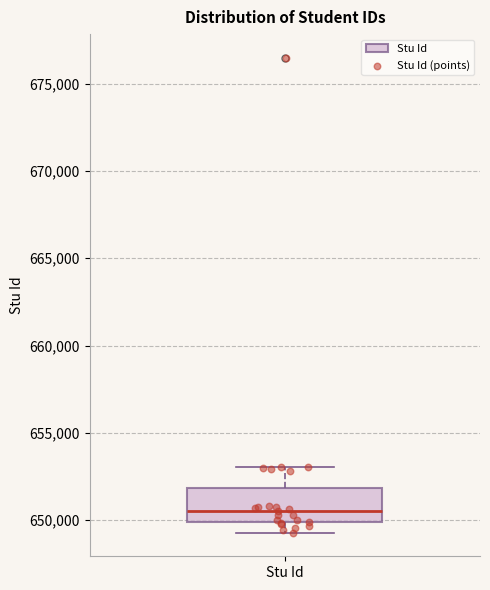

Read this box plot against the y-axis: the position of the median line, the range covered by the box, and the ends of both whiskers. The values are not printed on the chart, so give them approximately, as read against the axis.

median 650500, box 650000 to 652000, whiskers 649500 to 653000